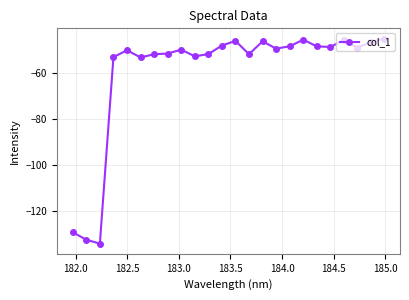

What is the greatest value displayed?

-45.2